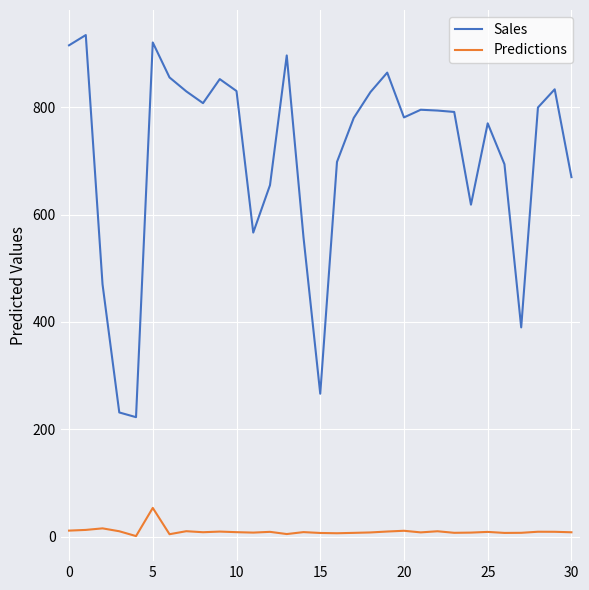

What is the maximum value shown in the chart?

934.5